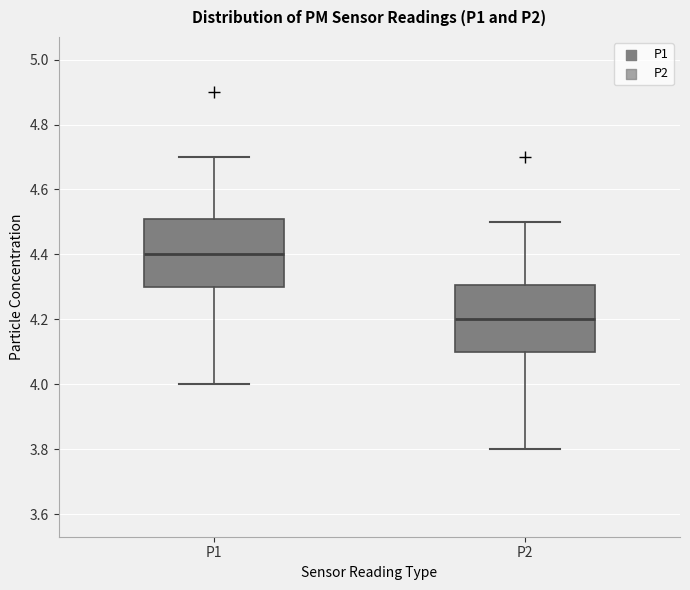

Where does the median line of the box for P2 sit on the y-axis? The values are not printed on the chart, so give them approximately, as read against the axis.

4.2